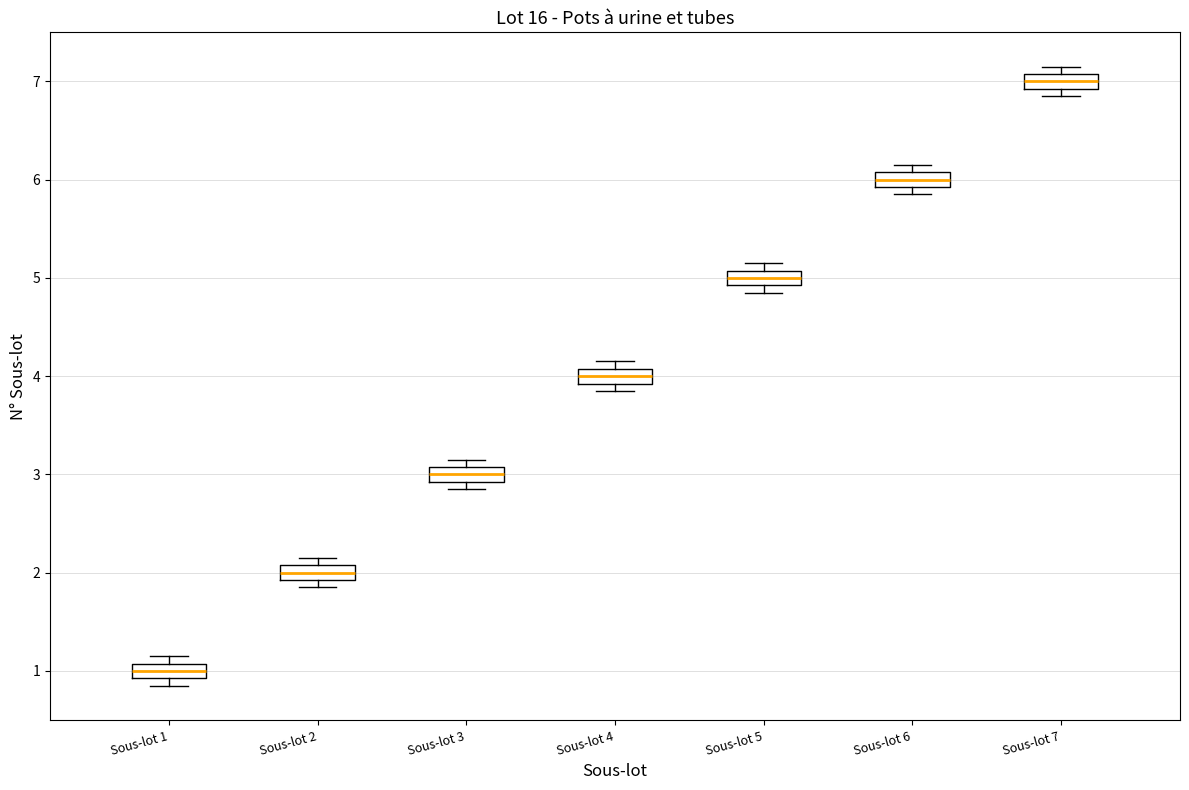

Which box has the lowest median line?

Sous-lot 1